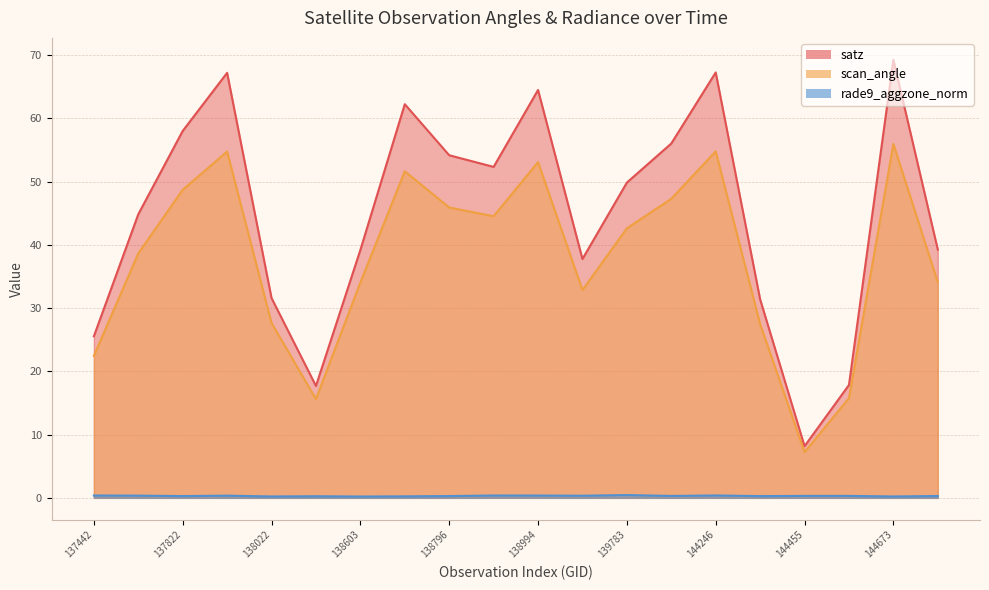

What are all the series names shown in the legend?

satz, scan_angle, rade9_aggzone_norm